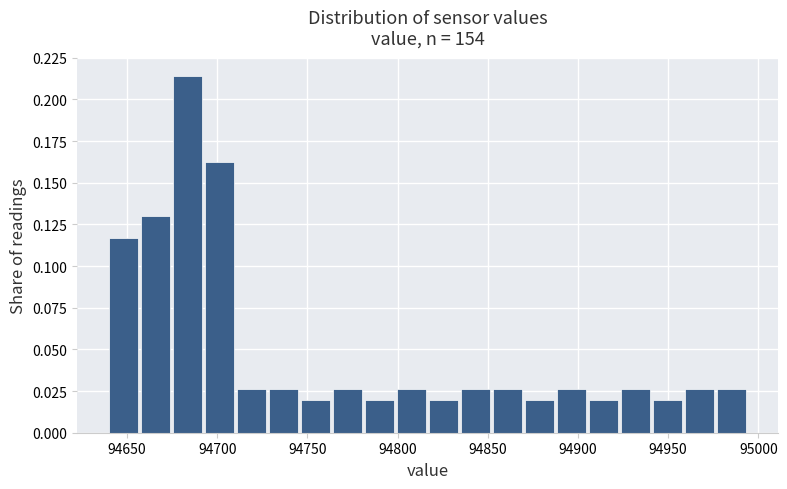

Around what value on the x-axis is the tallest bar? Give the approximate position of its centre, as read against the axis.

94685